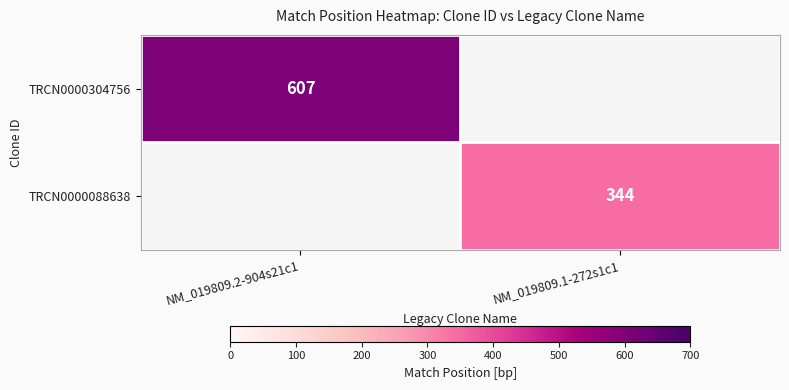

The TRCN0000304756 series shows 203 at NM_019809.2-904s21c1. True or false?

False